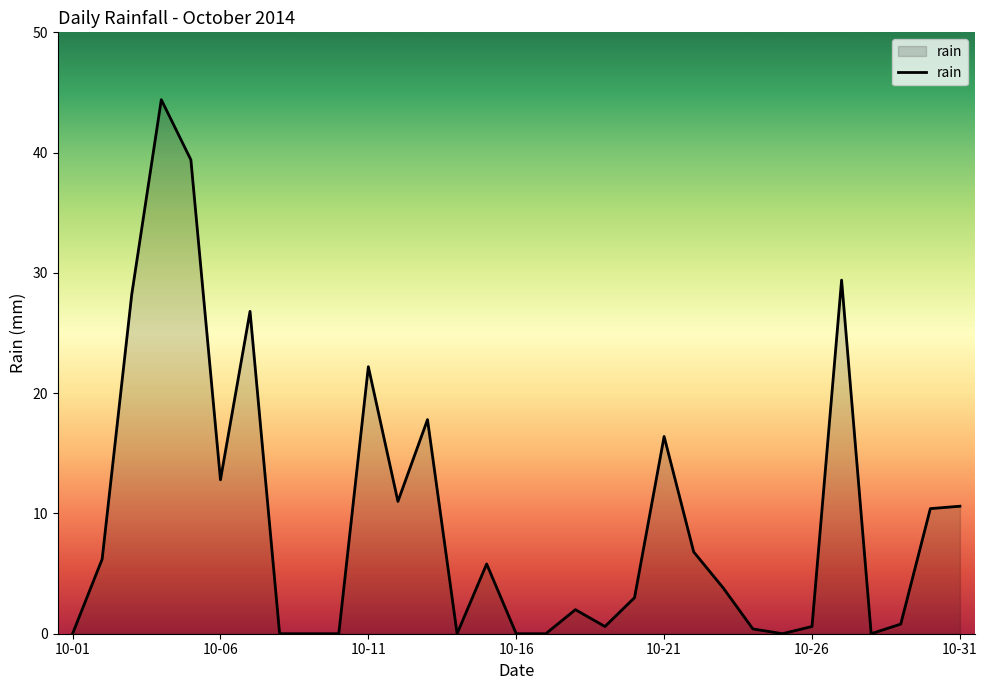

What is the maximum value shown in the chart?

44.4